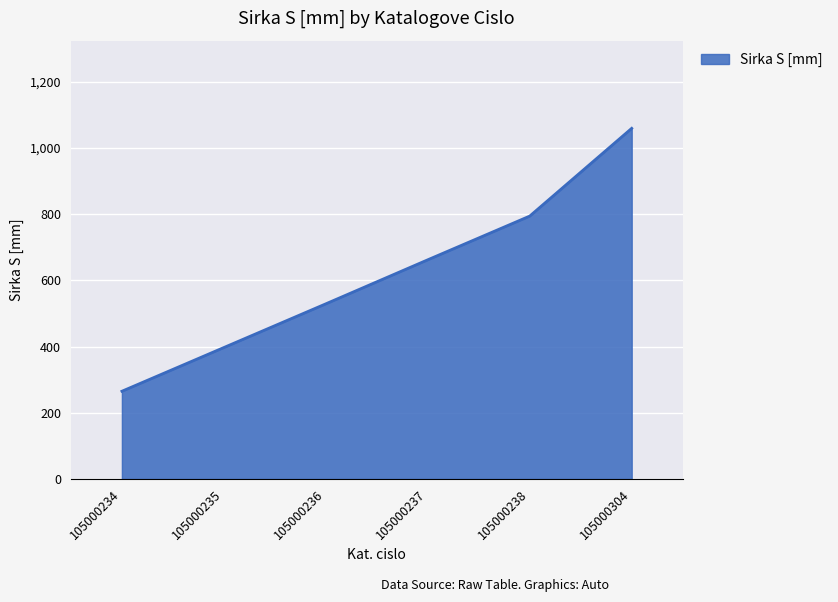

What is the ratio of the value at 105000304 to the value at 105000235?

2.7